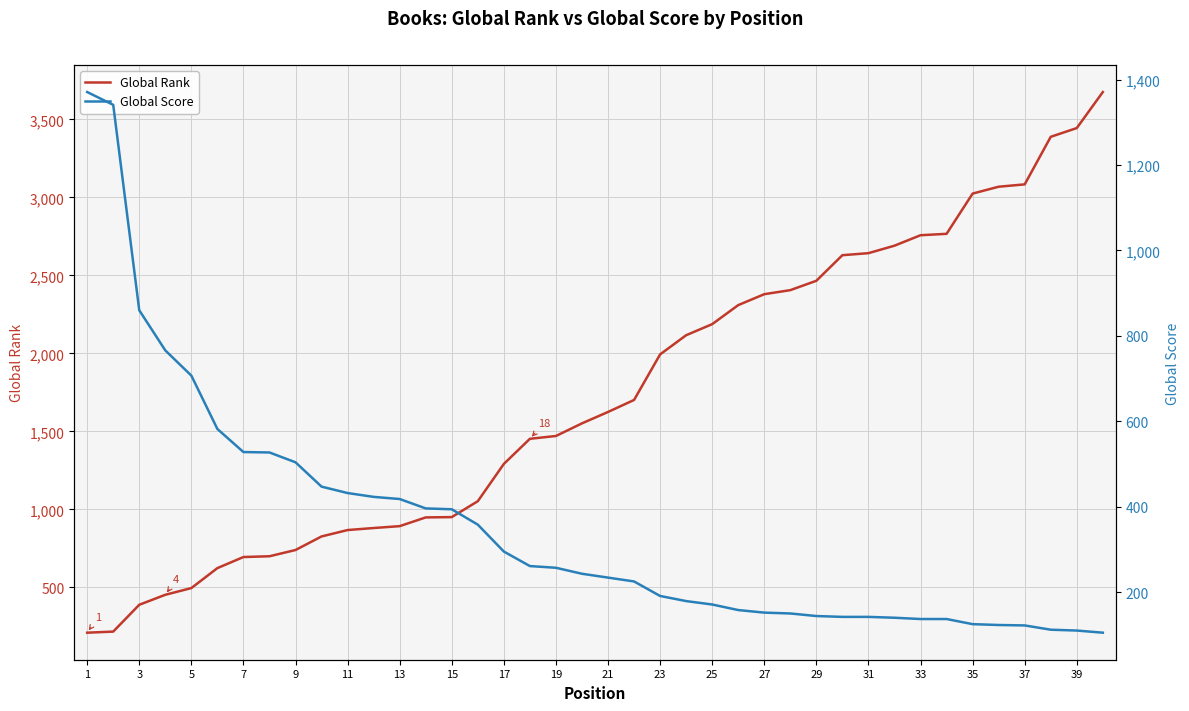

What is the minimum value for Global Rank?

209